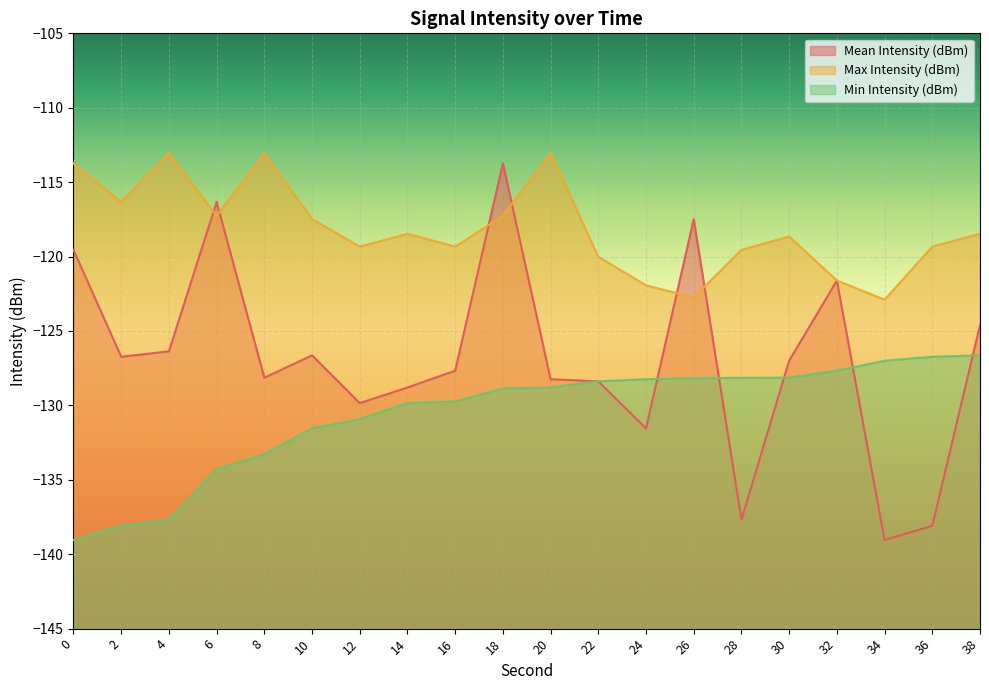

Which category has the highest value in the Max Intensity (dBm) series?

4